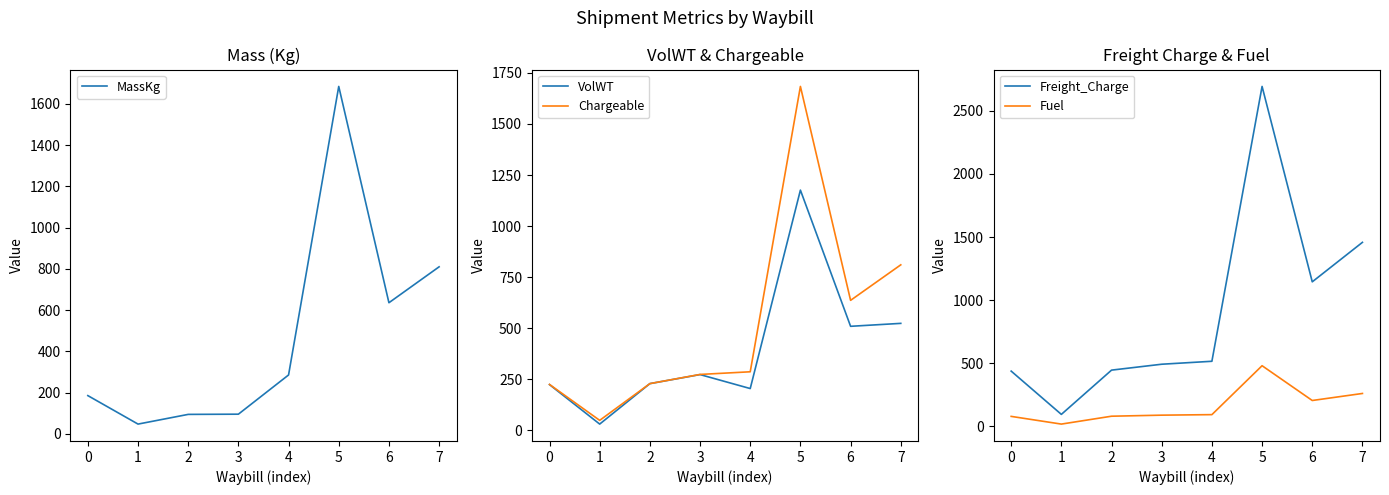

How many distinct data groups are displayed?

5